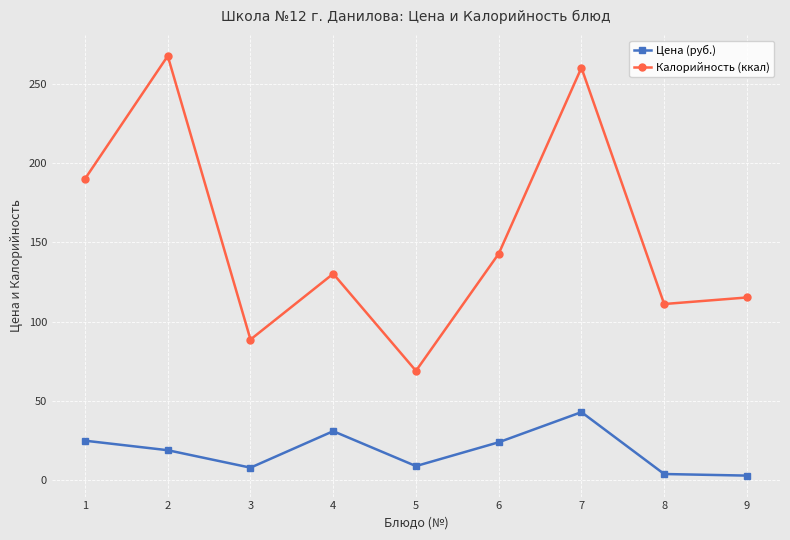

What is the difference between the second highest and second lowest values in the Калорийность (ккал) series?

171.3